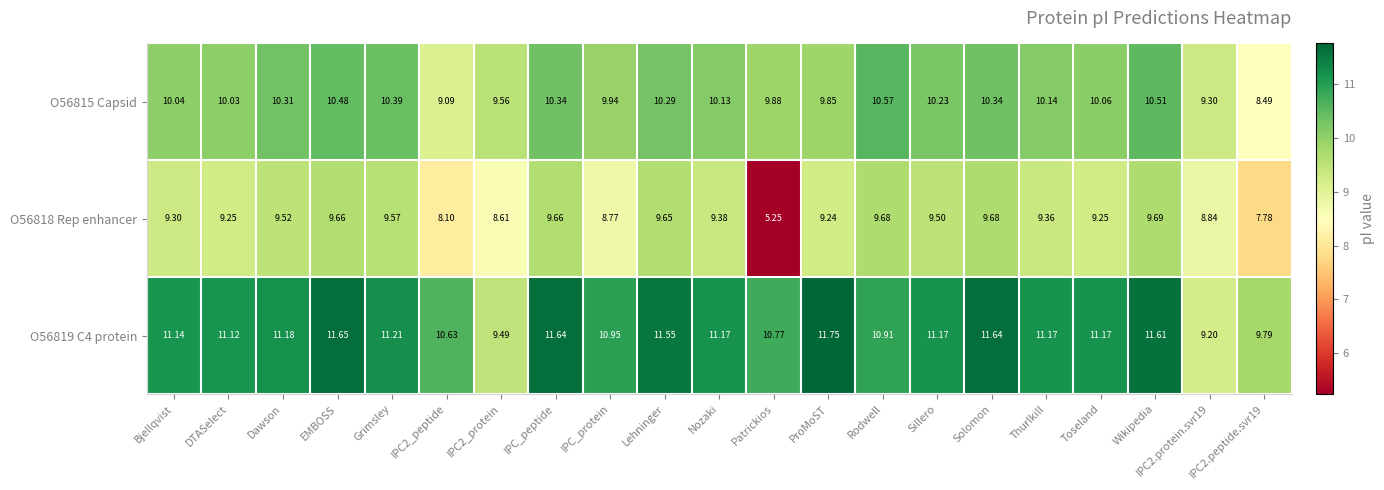

What is the total value across all series at IPC2.peptide.svr19?

26.1